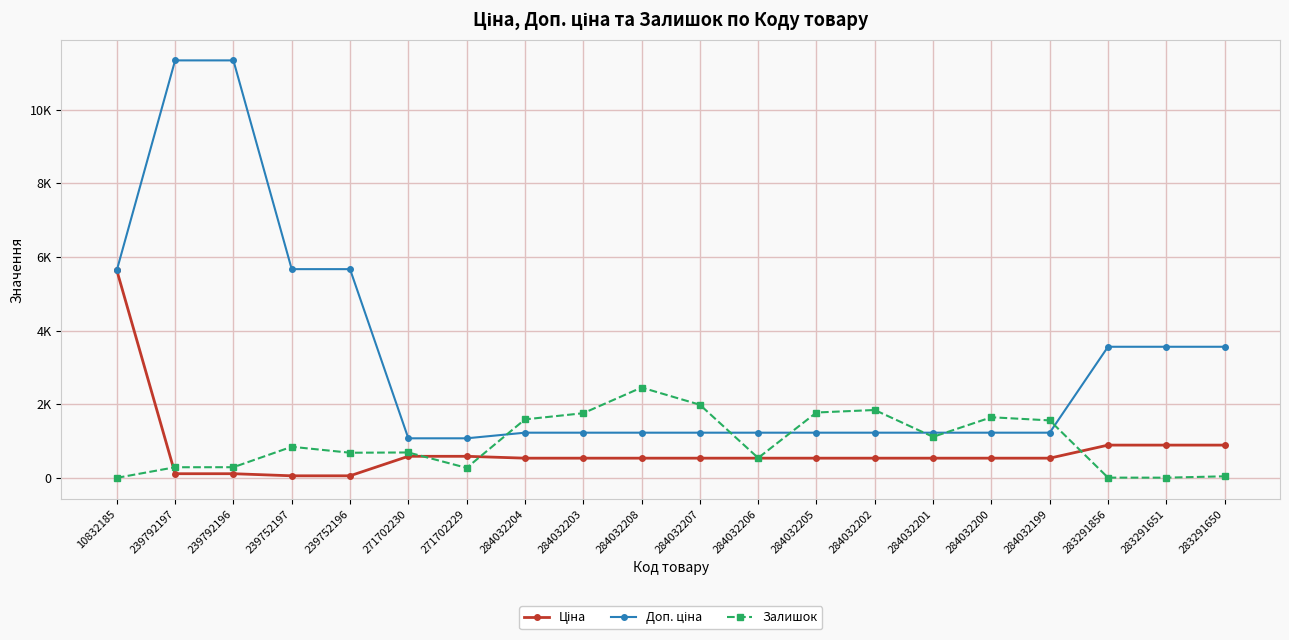

Is it true that Залишок equals 1775.0 at 284032205?

True